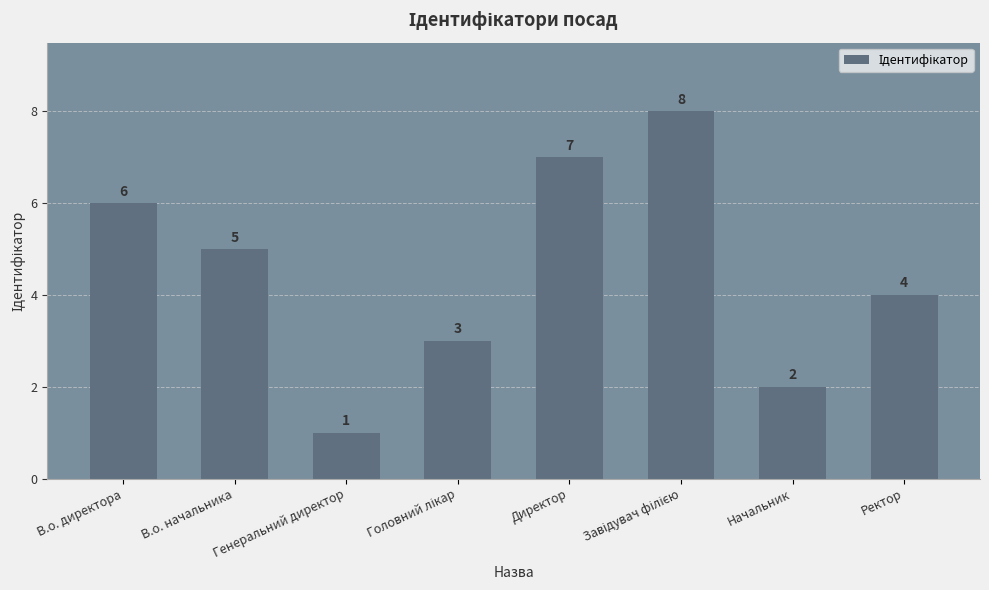

True or false: the data shows 2 at Начальник.

True